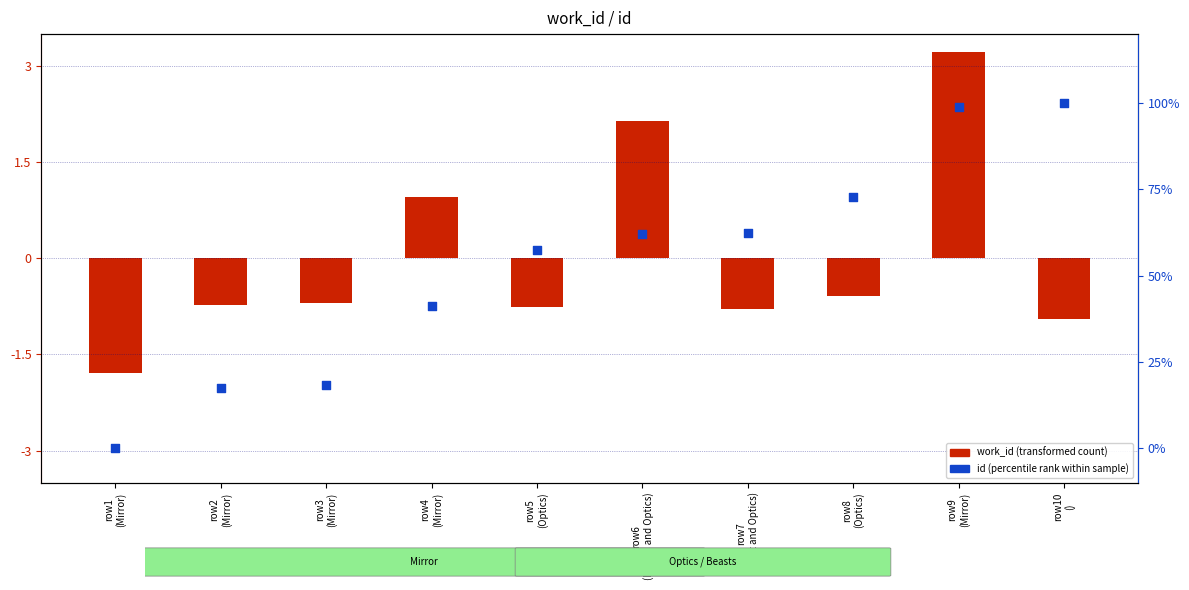

Between row7
(Beast and Optics) and row5
(Optics), which is larger?

row7
(Beast and Optics)